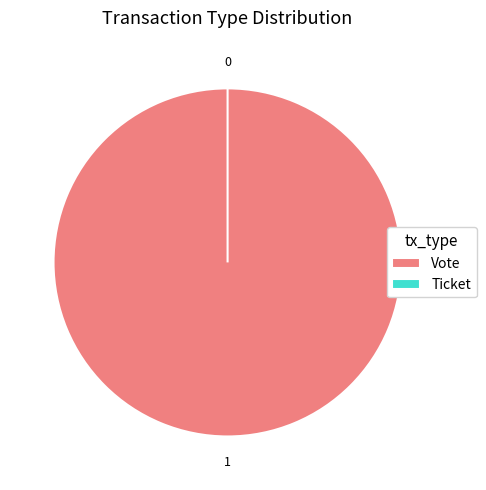

Is there any slice that represents more than half of the pie?

Yes